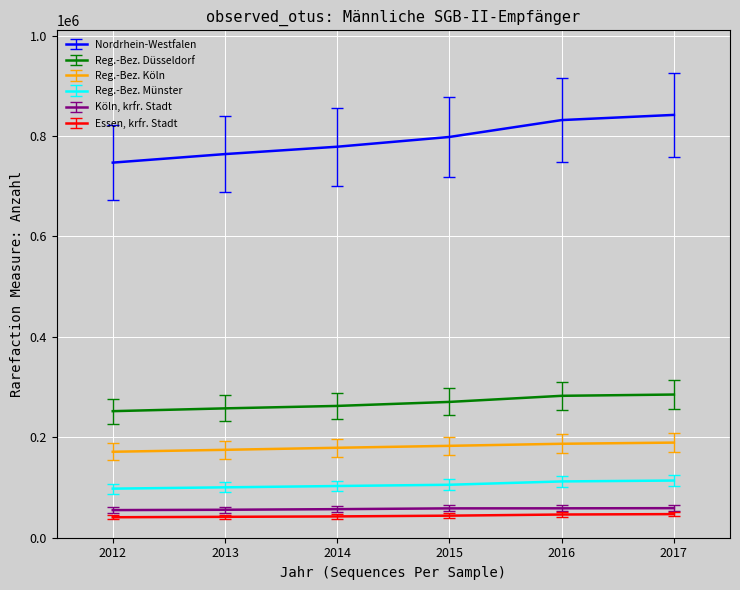

True or false: Reg.-Bez. Münster and Reg.-Bez. Köln intersect in this chart.

False